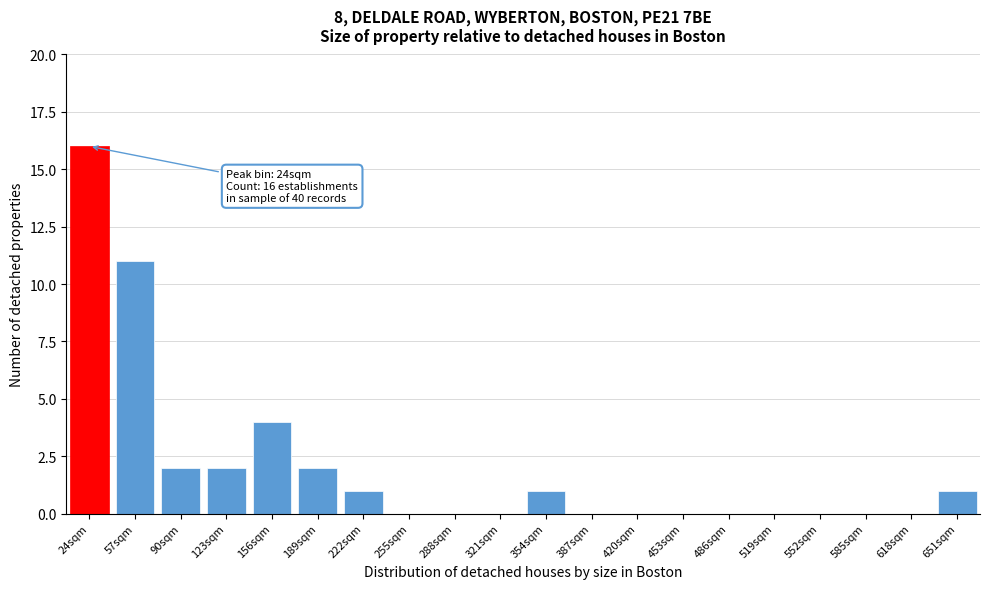

Reading right to left, what are all the values shown in this chart?

651sqm=1	618sqm=0	585sqm=0	552sqm=0	519sqm=0	486sqm=0	453sqm=0	420sqm=0	387sqm=0	354sqm=1	321sqm=0	288sqm=0	255sqm=0	222sqm=1	189sqm=2	156sqm=4	123sqm=2	90sqm=2	57sqm=11	24sqm=16